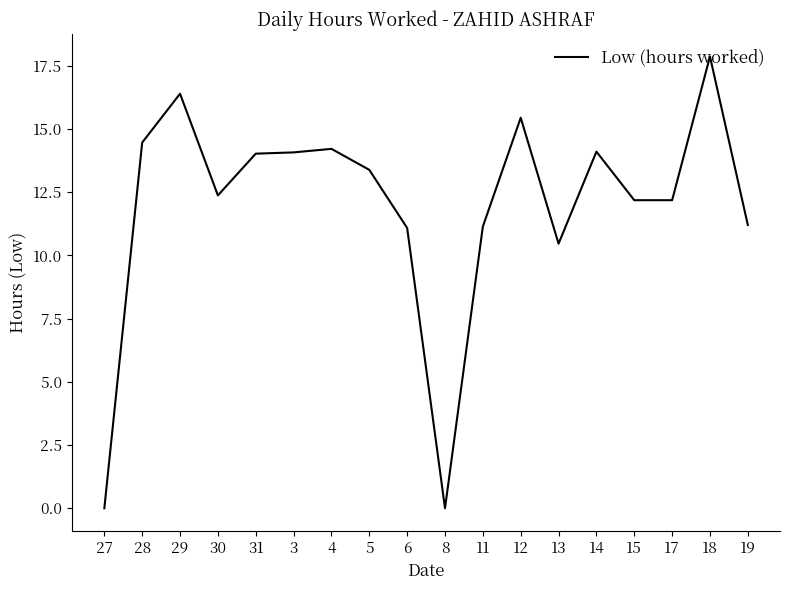

What position from the right is 28?

17